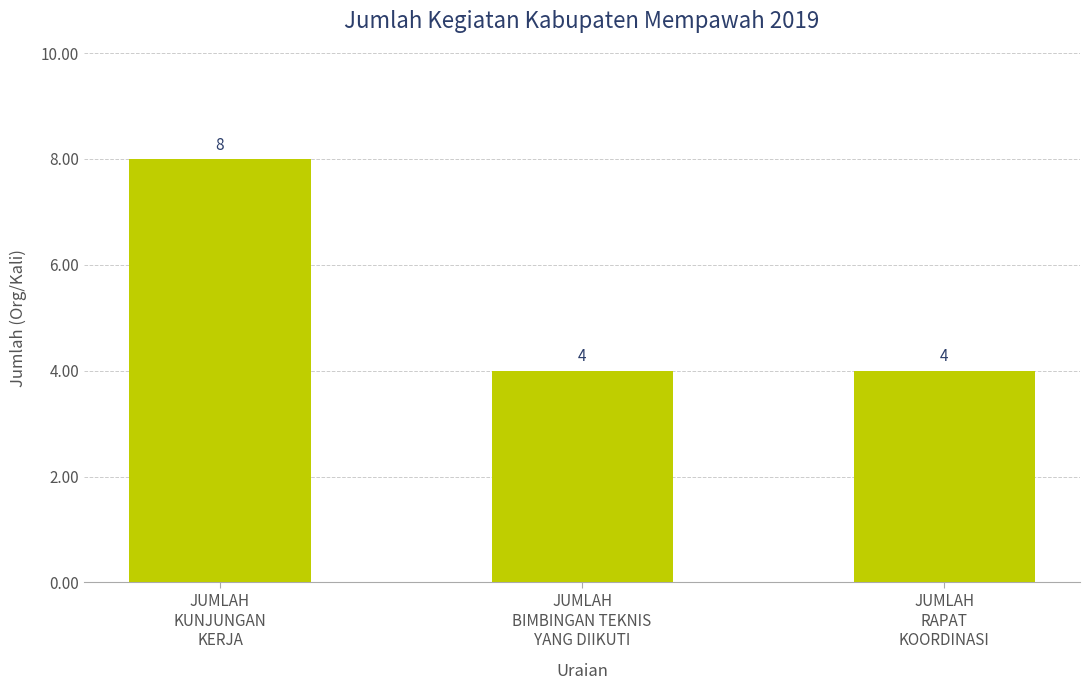

The chart shows a value of 2 at JUMLAH
KUNJUNGAN
KERJA. True or false?

False